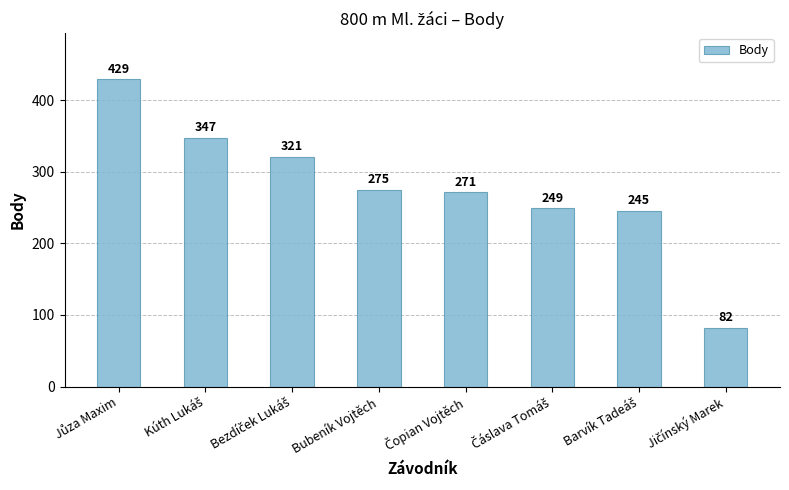

How many categories are shown in the chart?

8